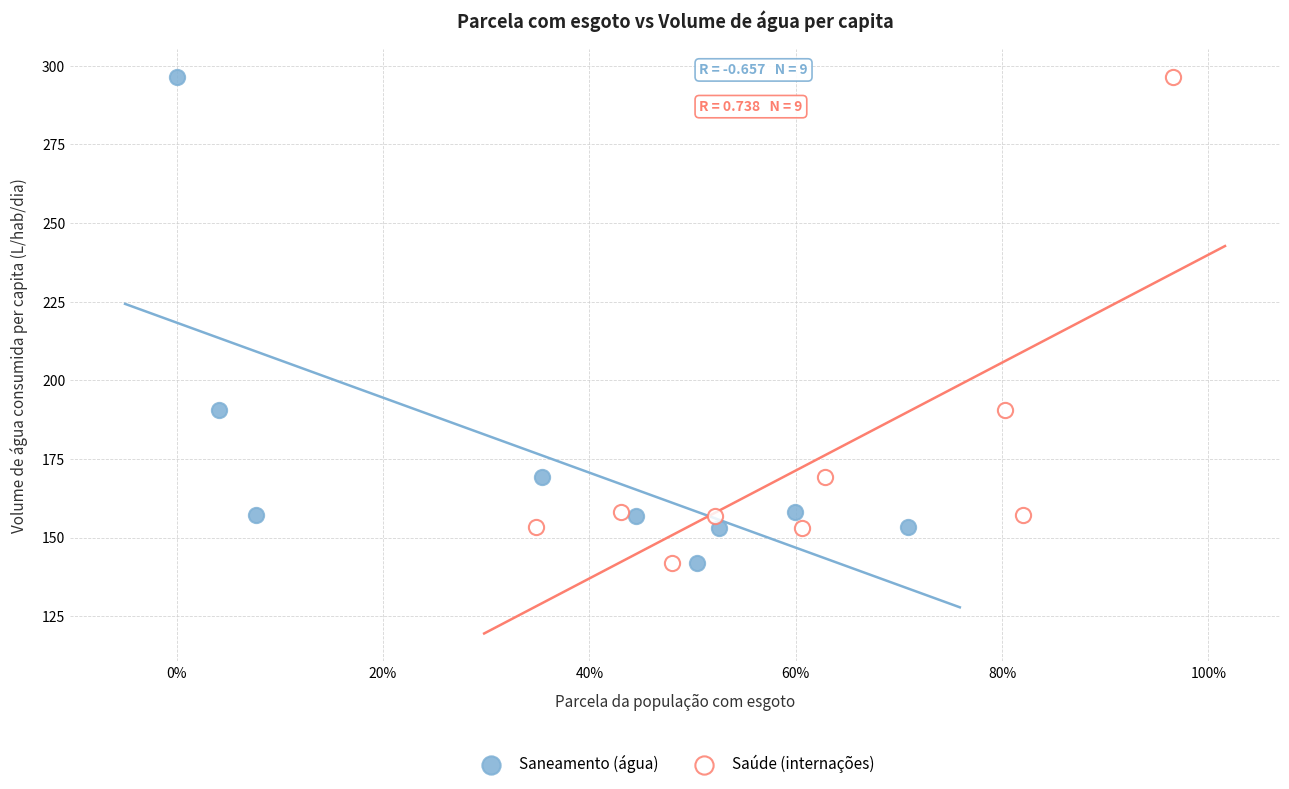

What are all the series names shown in the legend?

Saneamento (água), Saúde (internações)